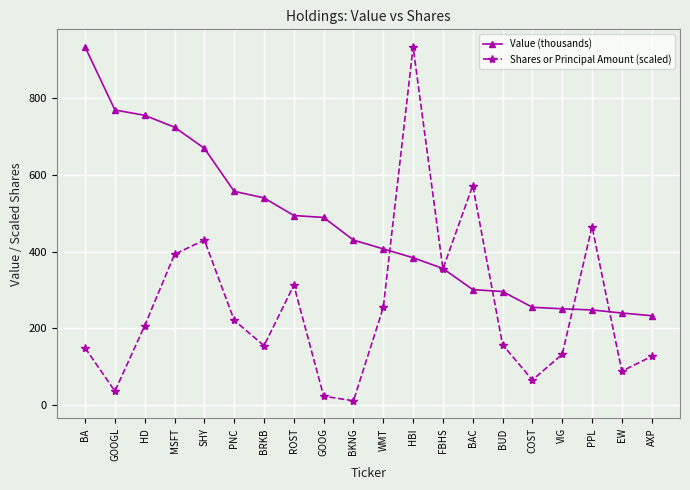

What is the average value of the Shares or Principal Amount (scaled) series?

254.5